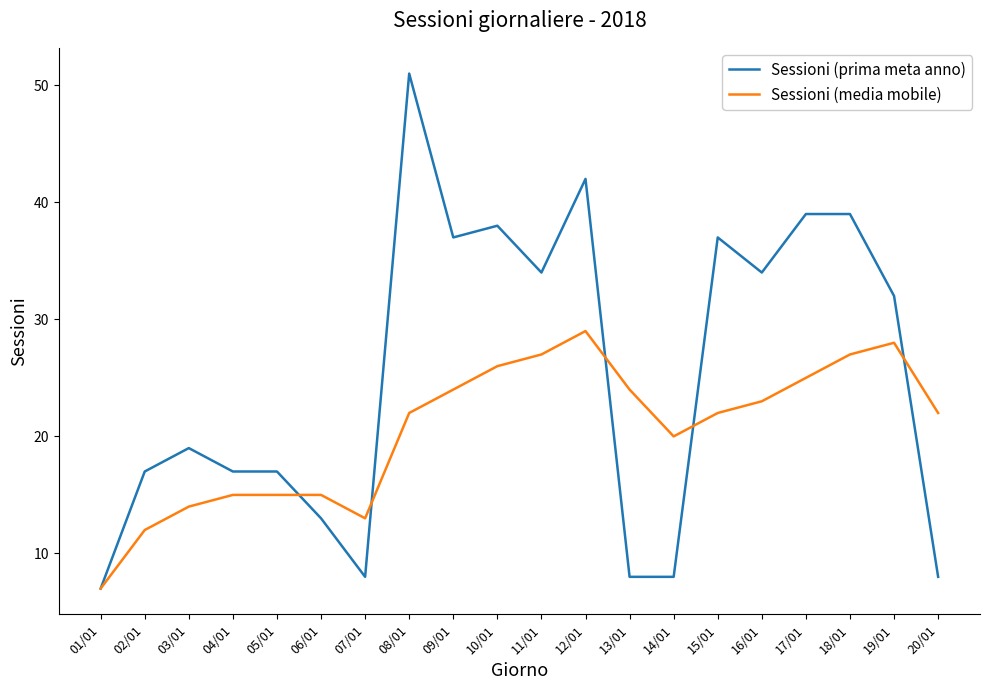

What is the spread (max minus min) of values at 13/01?

16